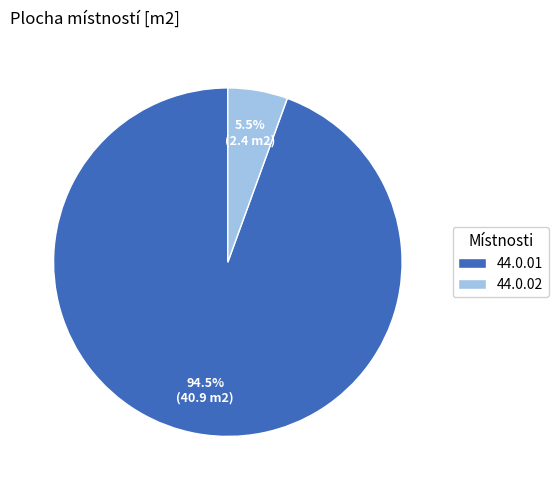

Which has a higher value, 44.0.02 or 44.0.01?

44.0.01